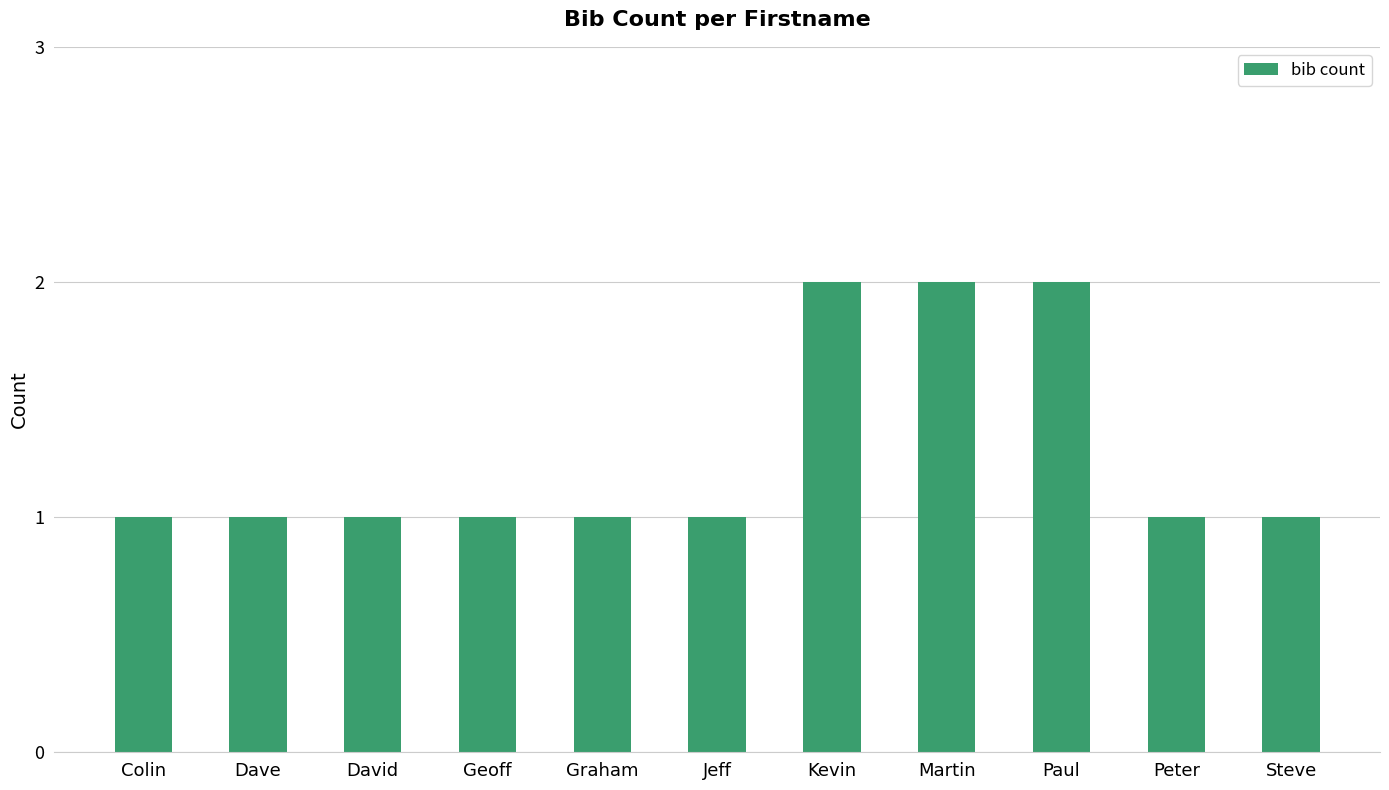

What is the ratio of the value at Peter to the value at Kevin?

0.5